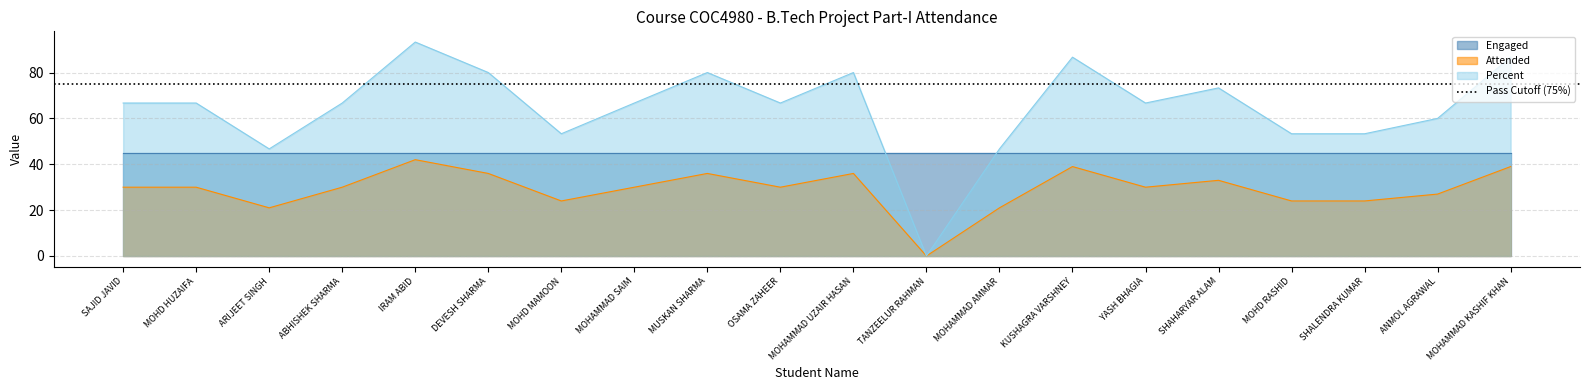

The value of Percent at MUSKAN SHARMA is 80.0. True or false?

True